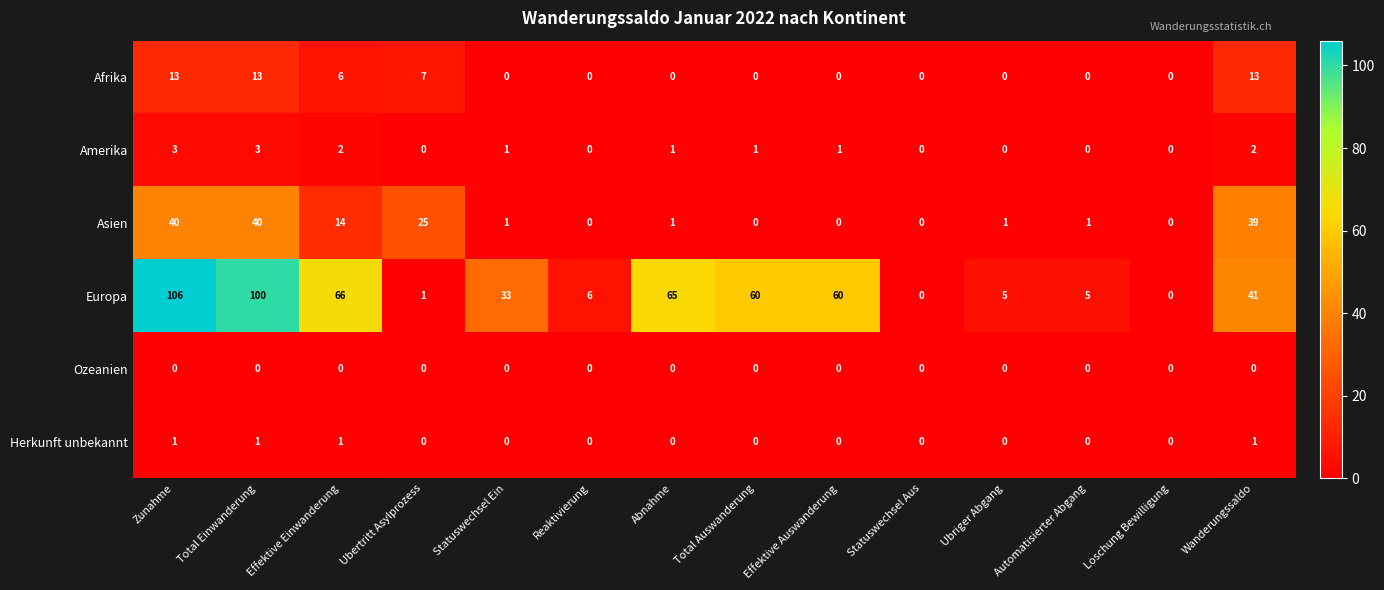

What is the sum of all Europa values?

548